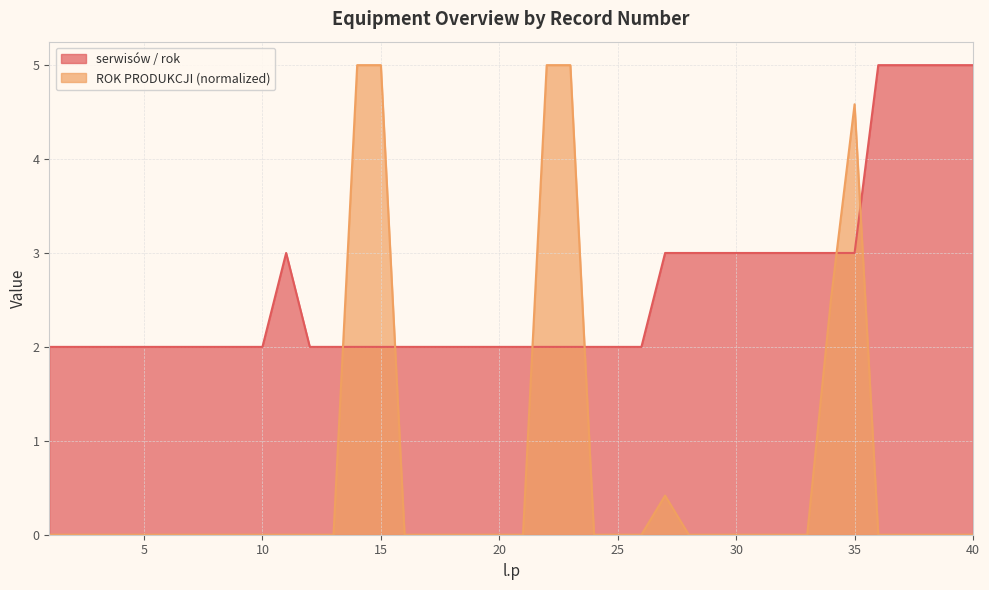

At which category is the sum across all series the highest?

35